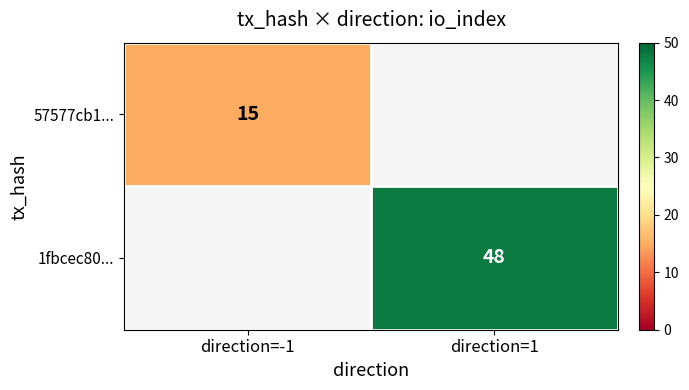

The 57577cb1... series shows 26 at direction=-1. True or false?

False